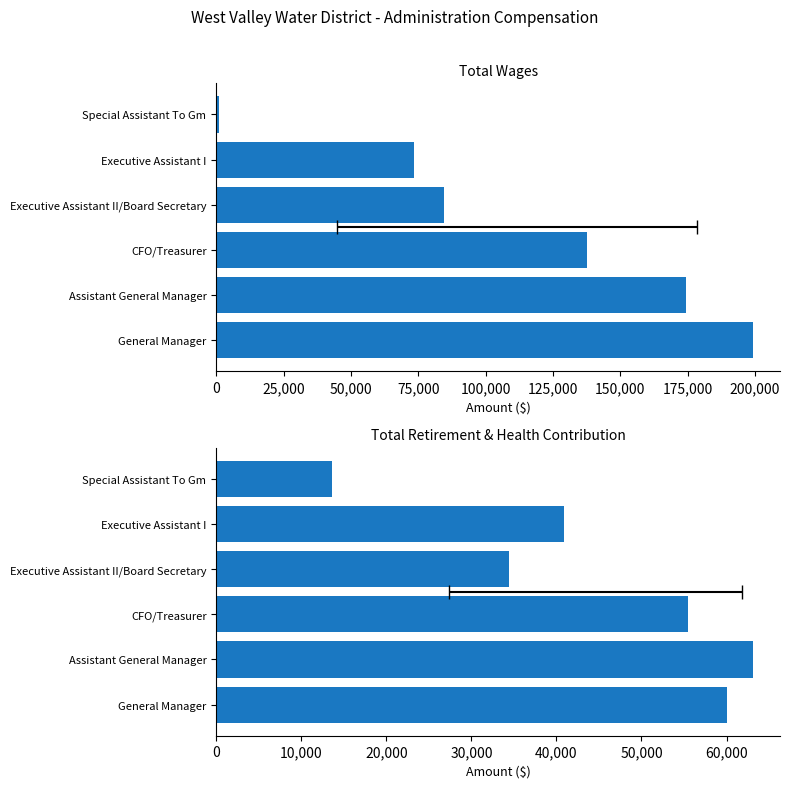

How many data points in Total Retirement & Health Contribution are less than 55490?

3